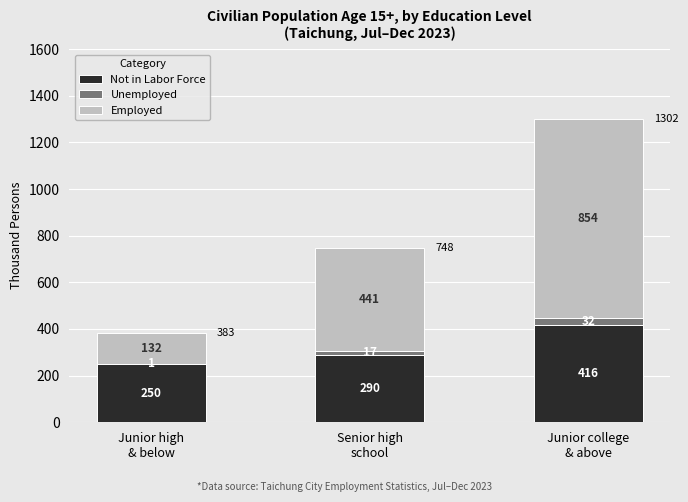

What is the maximum value for Not in Labor Force?

416